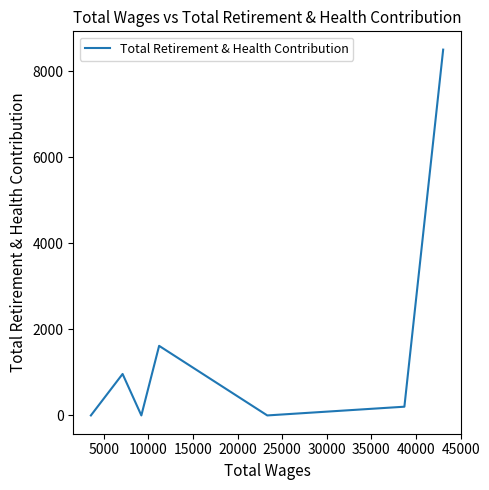

True or false: the data has more than 1 interior local peaks.

True